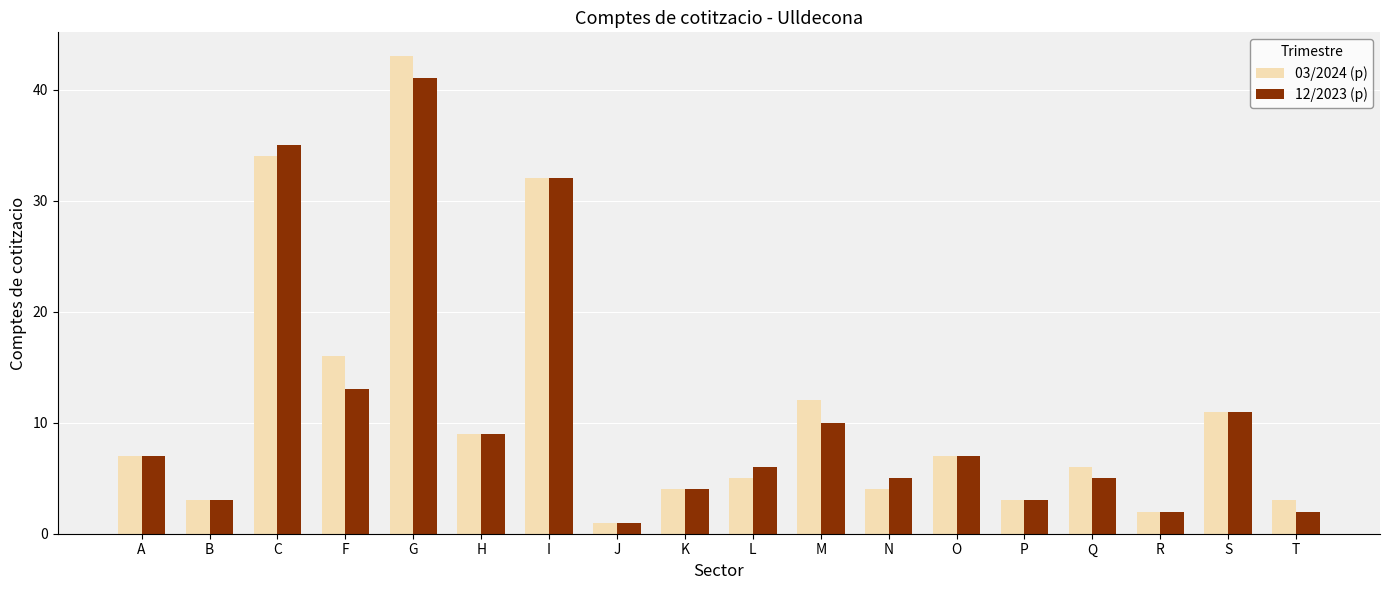

At how many categories does at least one series exceed 14?

4